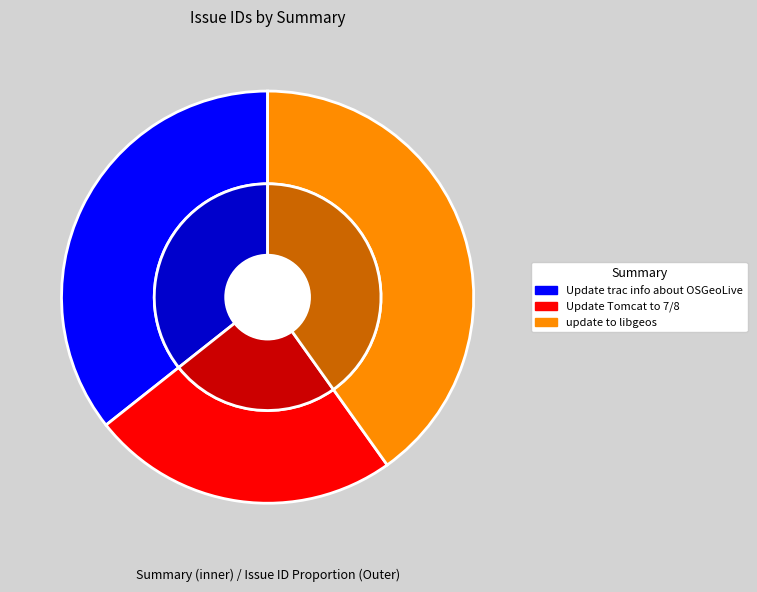

Which category has the biggest portion of the pie?

update to libgeos